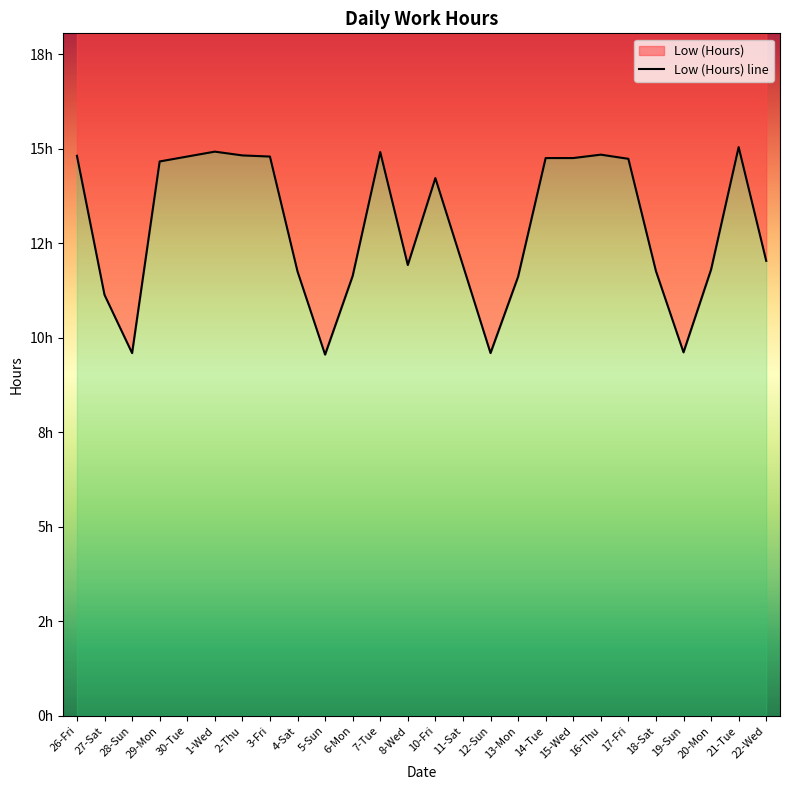

The chart shows a value of 4.3 at 13-Mon. True or false?

False